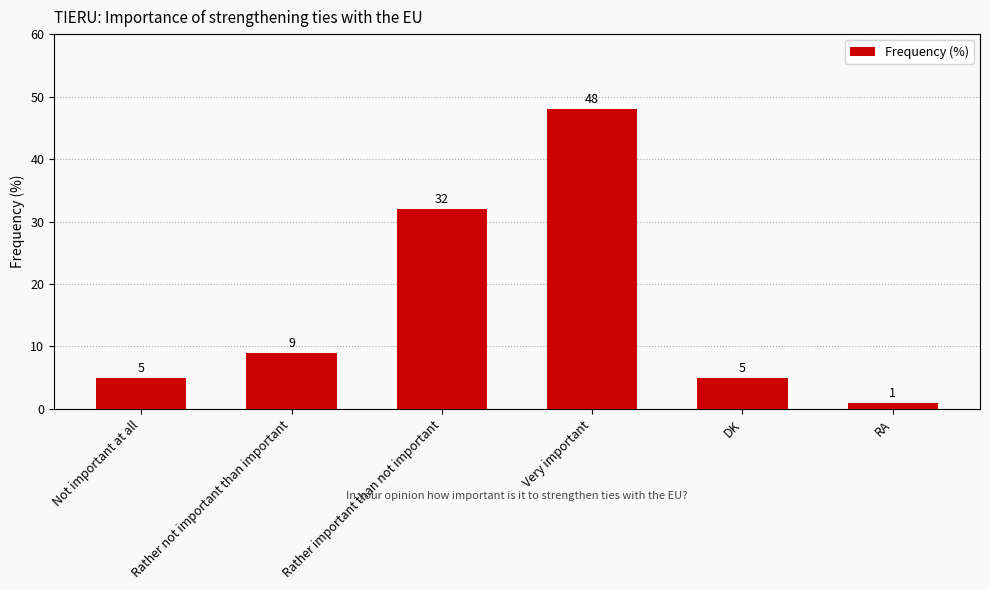

Reading left to right, list all the values displayed in this chart.

Not important at all=5	Rather not important than important=9	Rather important than not important=32	Very important=48	DK=5	RA=1